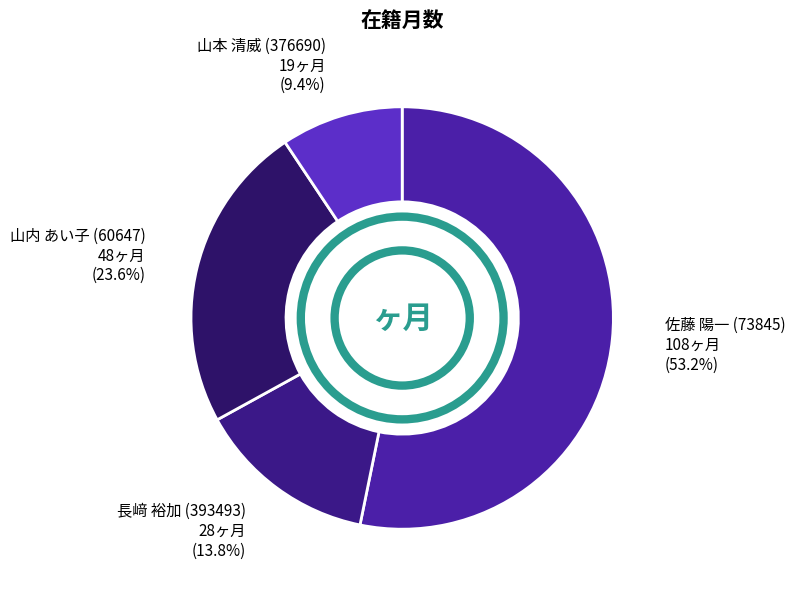

How many slices are in this pie chart?

4